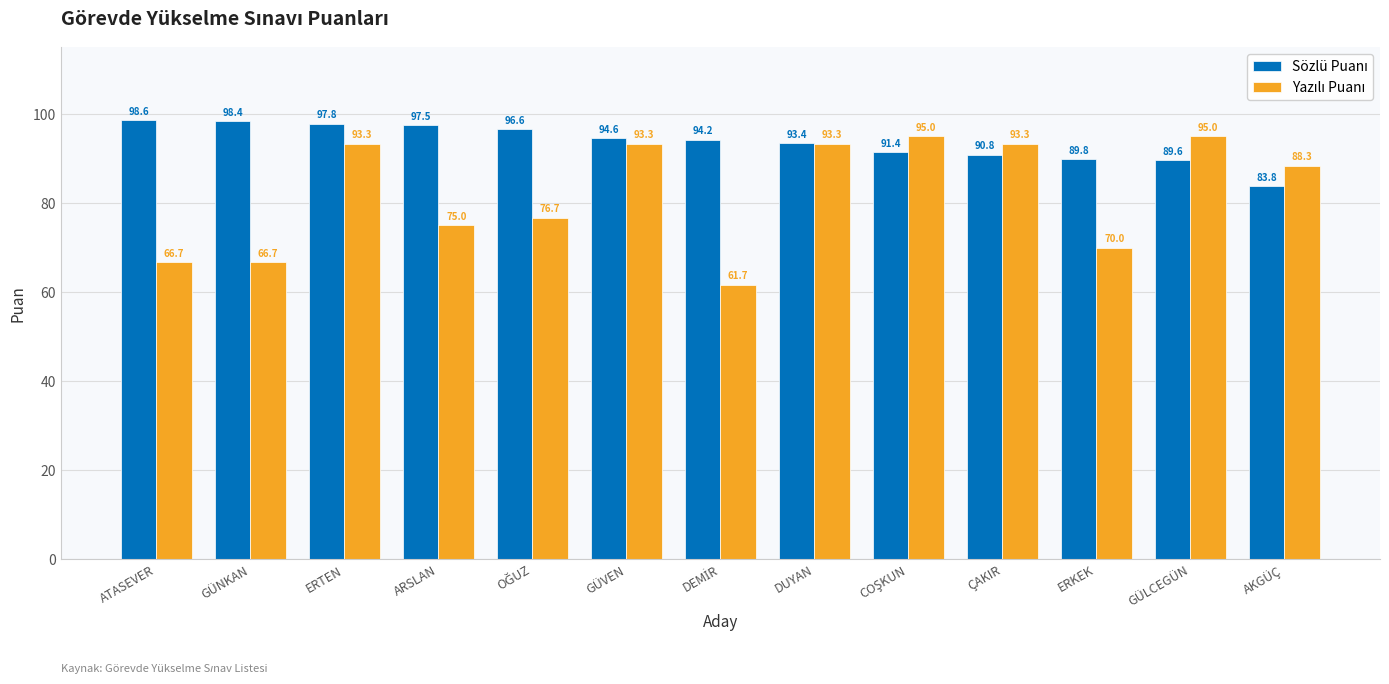

At how many categories does at least one series exceed 89?

12